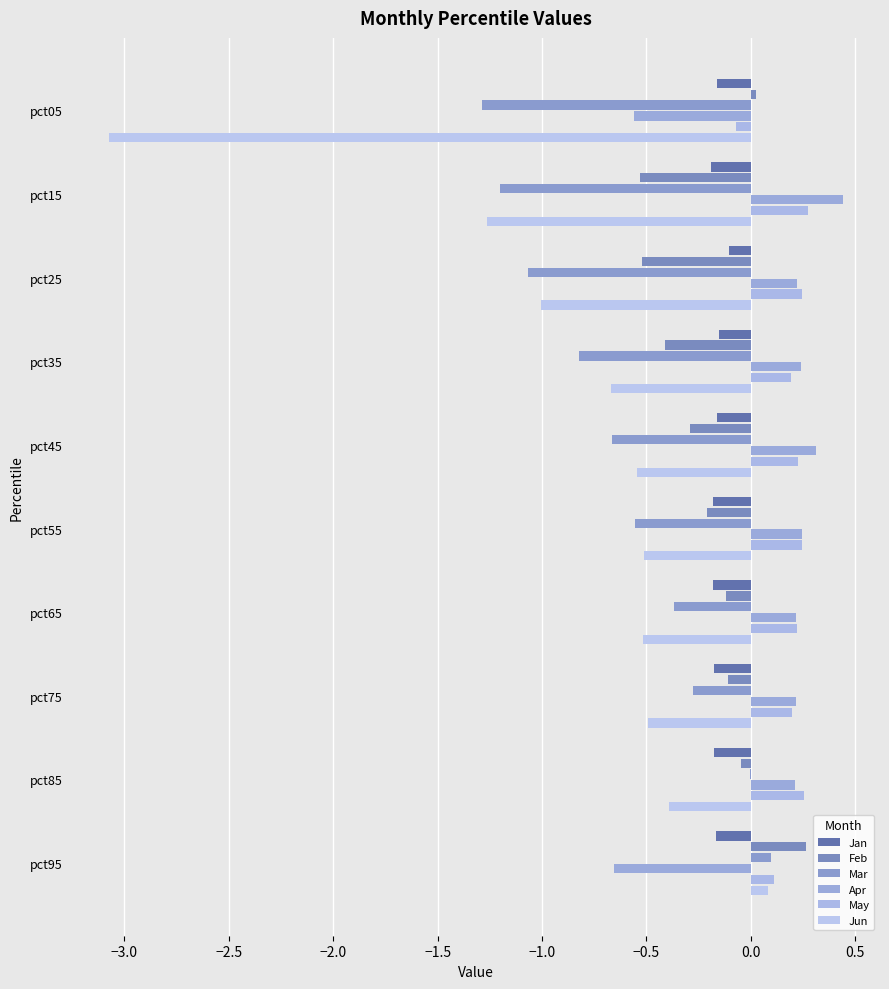

How many data points does each series have?

10